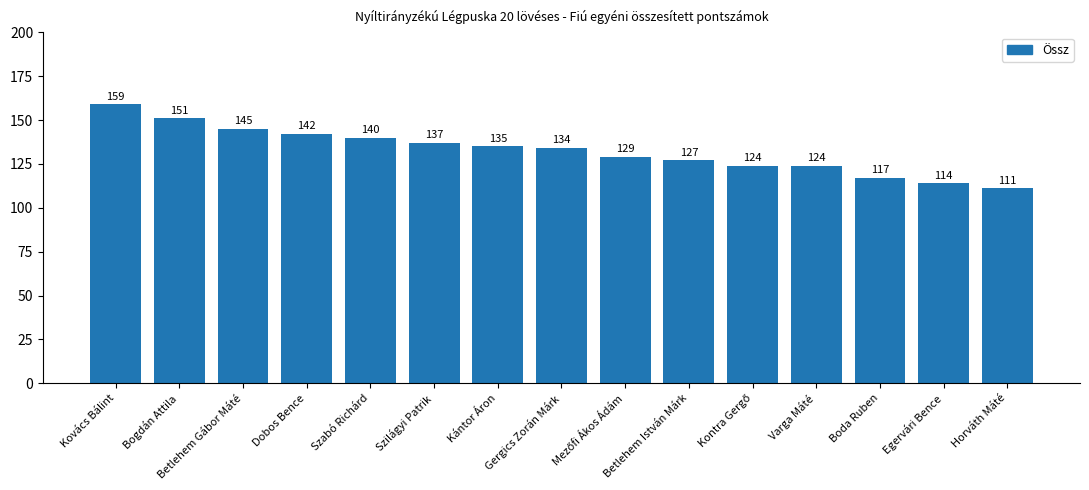

What is the label of the 14th bar from the left?

Egervári Bence